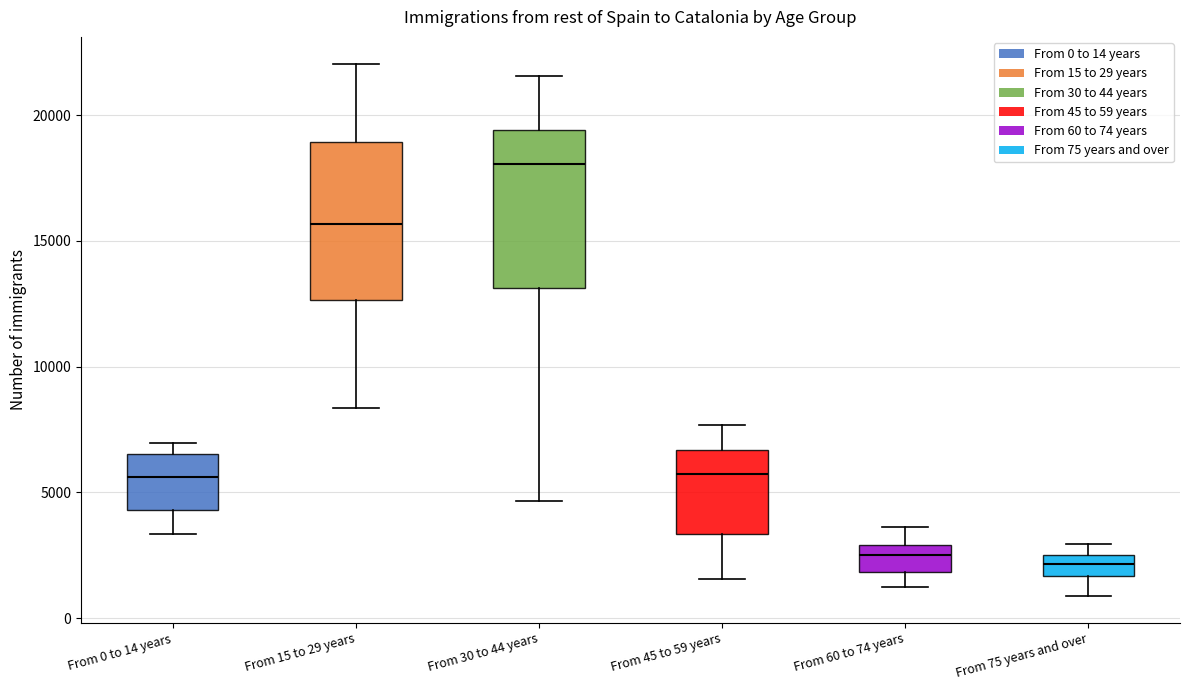

Reading left to right, transcribe this box plot: for each box, give where its median line is, the range the box spans, and where its two whiskers end, as read against the y-axis. The values are not printed on the chart, so give them approximately, as read against the axis.

From 0 to 14 years: median 5500, box 4500 to 6500, whiskers 3500 to 7000
From 15 to 29 years: median 15500, box 12500 to 19000, whiskers 8500 to 22000
From 30 to 44 years: median 18000, box 13000 to 19500, whiskers 4500 to 21500
From 45 to 59 years: median 5500, box 3500 to 6500, whiskers 1500 to 7500
From 60 to 74 years: median 2500, box 2000 to 3000, whiskers 1000 to 3500
From 75 years and over: median 2000, box 1500 to 2500, whiskers 1000 to 3000